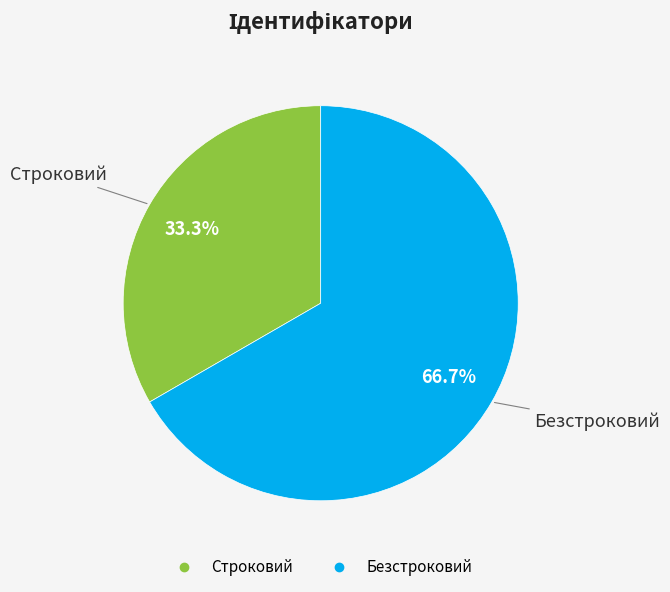

To the nearest percent, what is the combined percentage of Безстроковий and Строковий?

100%